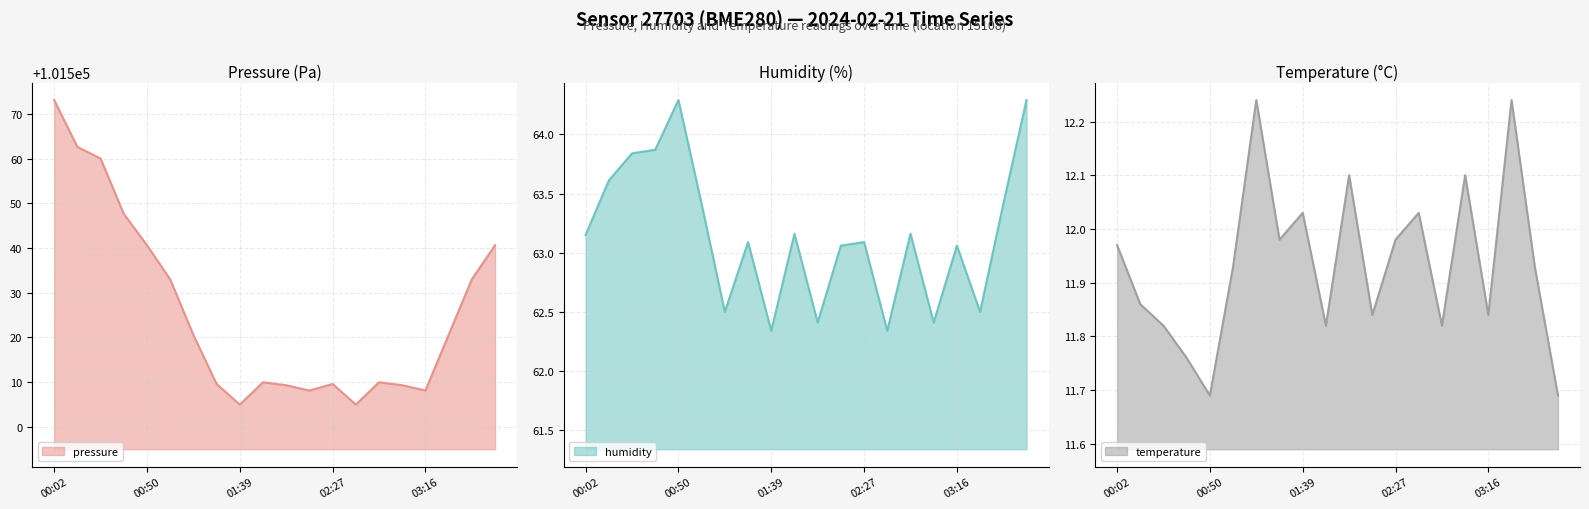

Between 00:50 and 02:03, which is larger?

00:50